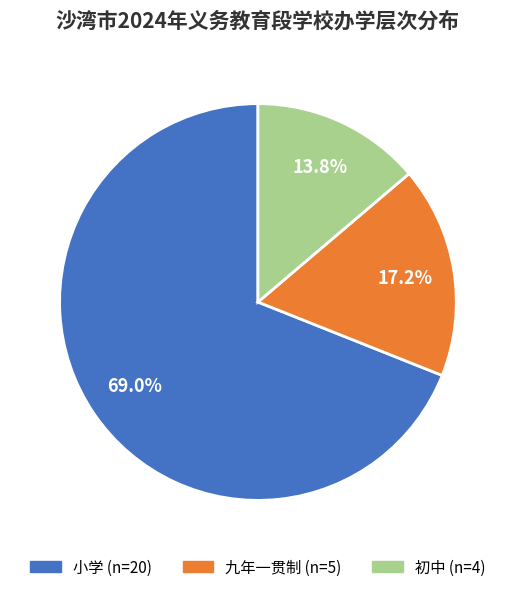

To the nearest percent, what is the difference between the largest and smallest slice percentages?

55%